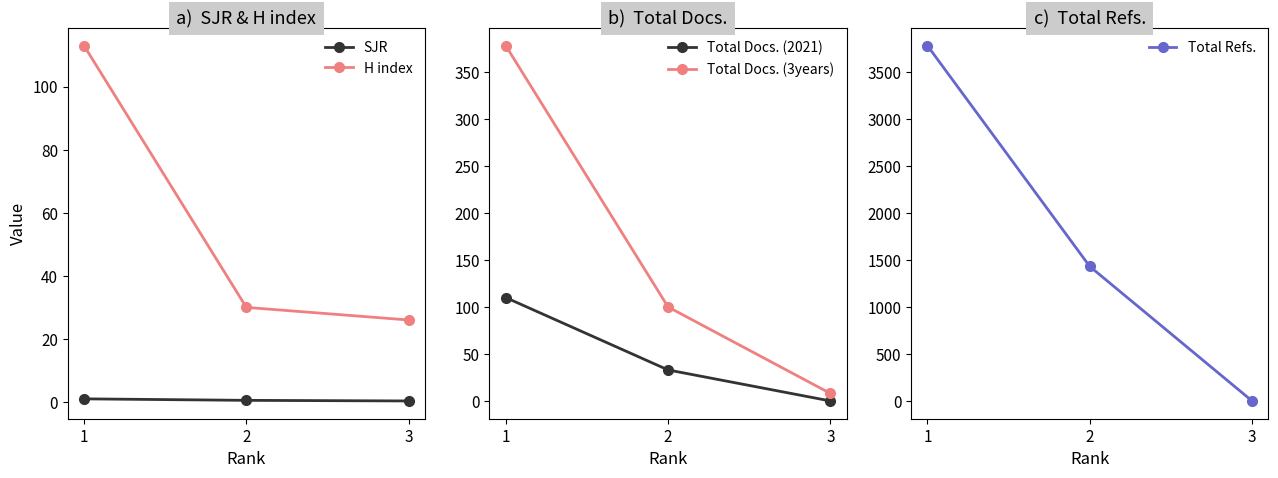

What is the value of the Total Docs. (3years) point at the 1st from the left?

378